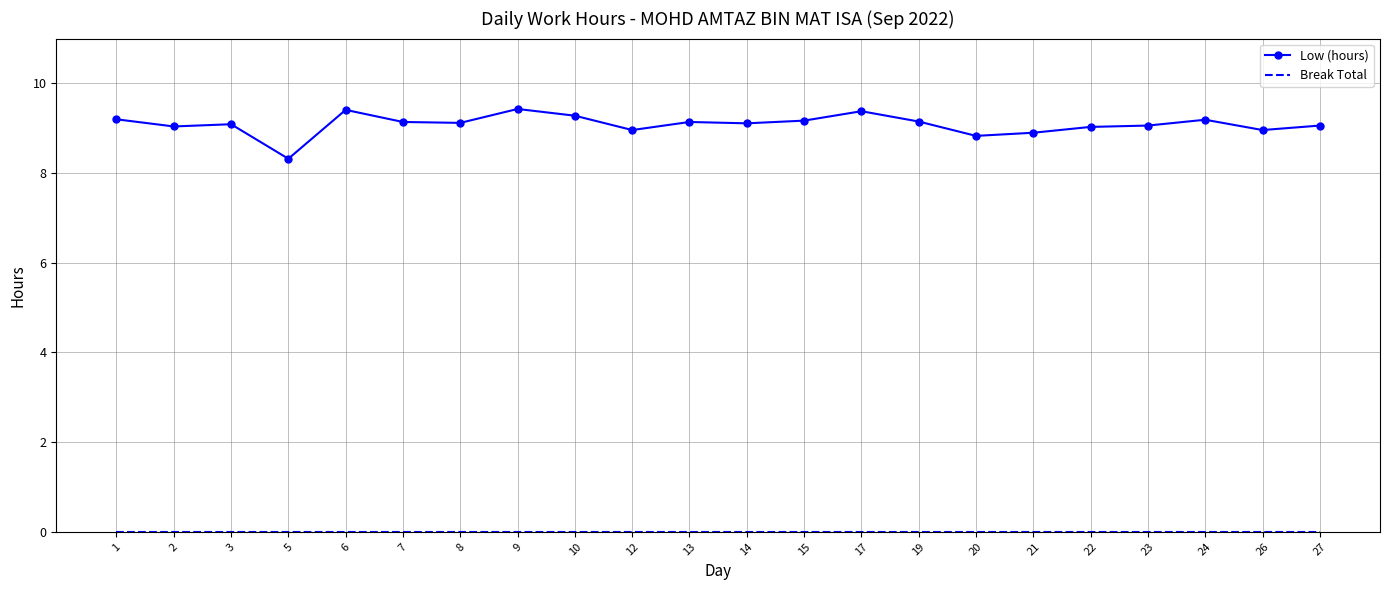

What value does the Low (hours) series have at 5?

8.3